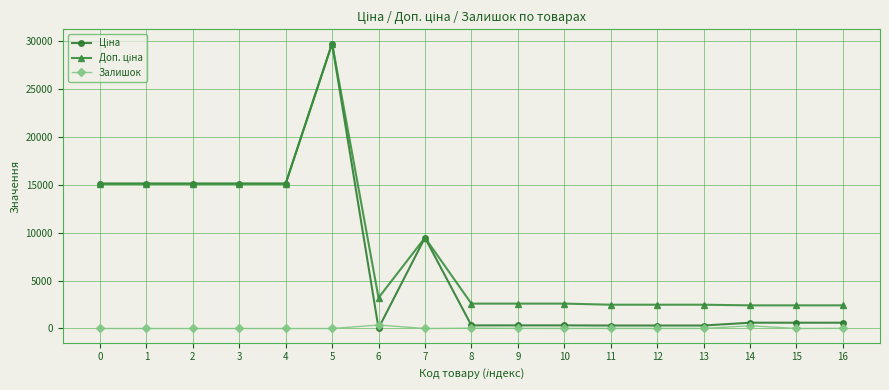

What is the difference between the highest and lowest values at 1?

15120.0